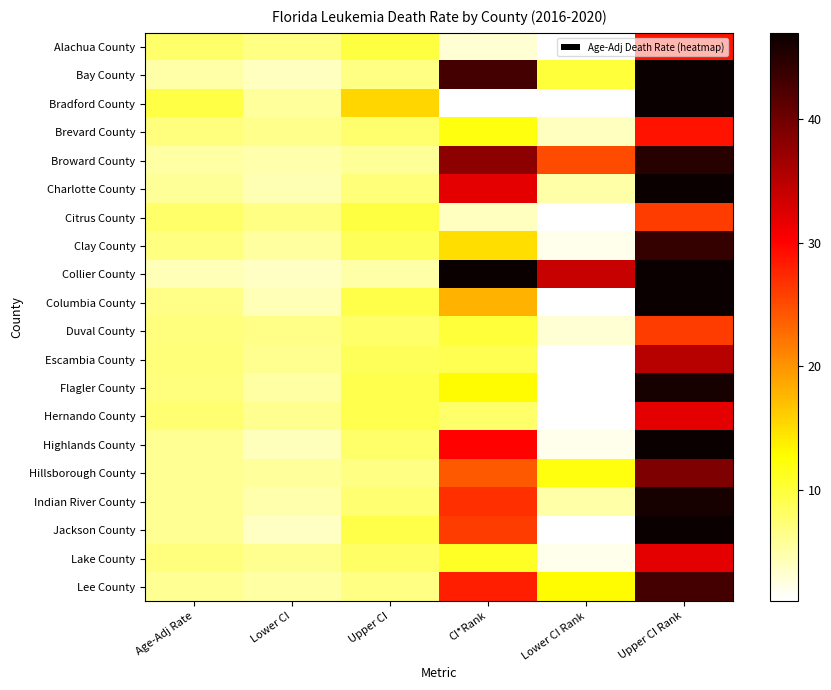

At which category is the sum across all series the highest?

Upper CI Rank